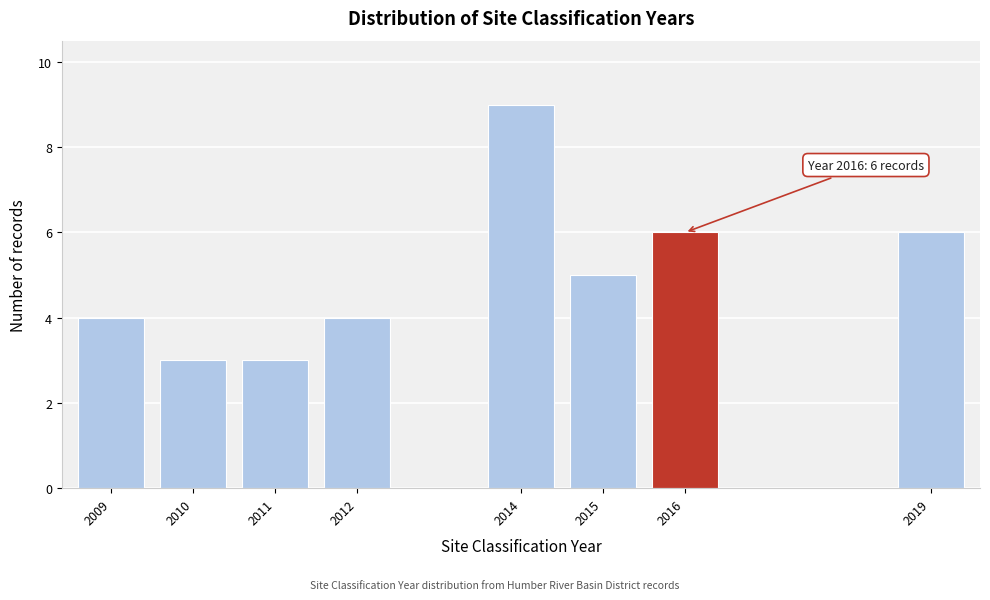

Reading left to right, transcribe all the data shown in this chart.

4	3	3	4	9	5	6	6